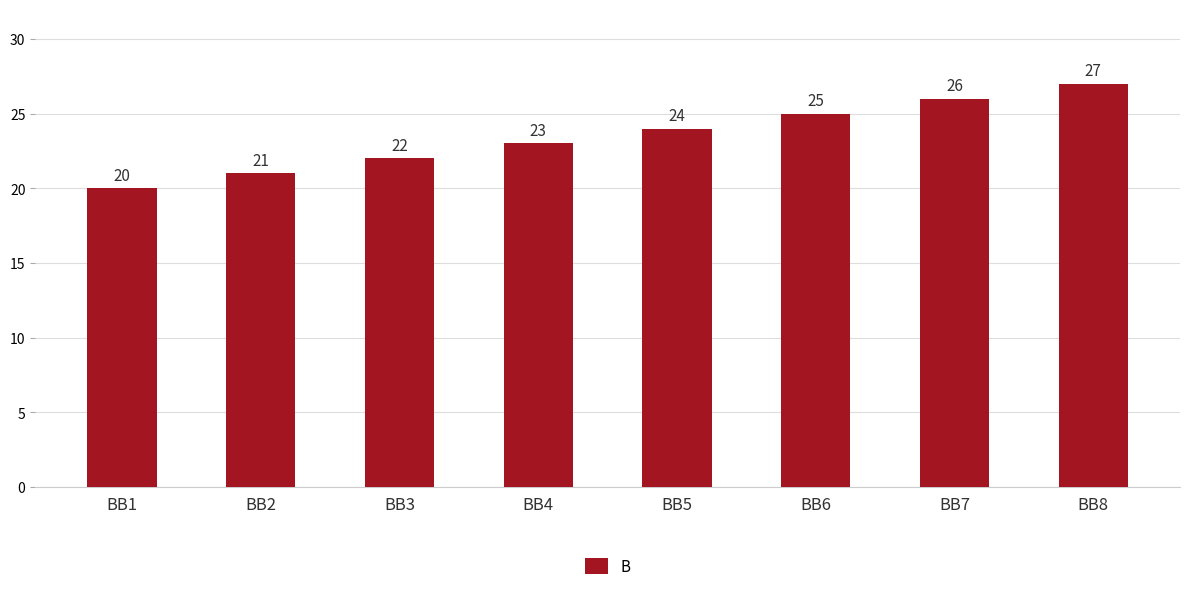

What is the ratio of the value at BB6 to the value at BB8?

0.9